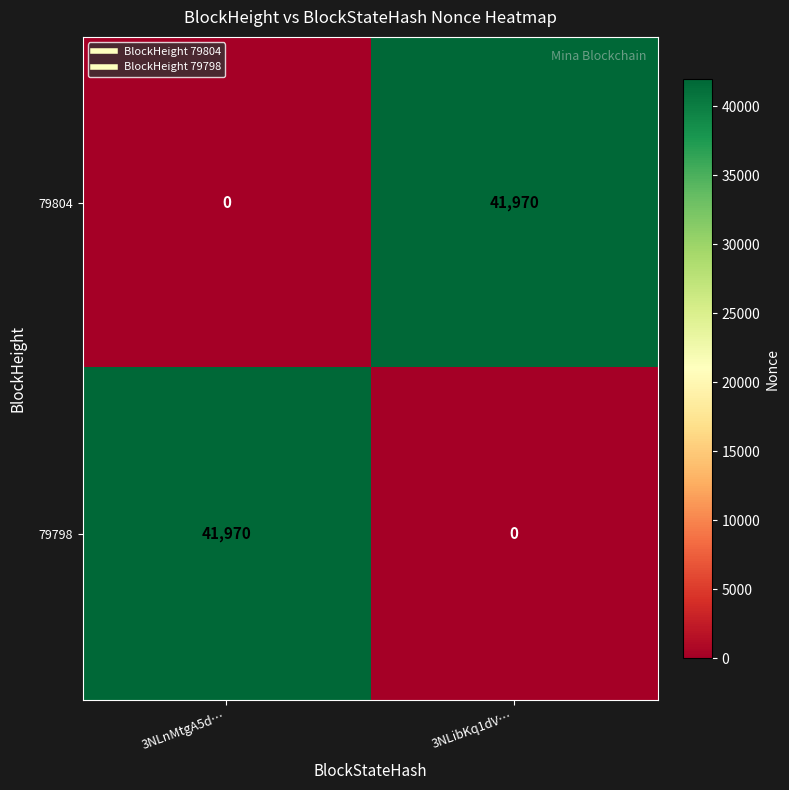

List the labels in order of 79798 value, largest first.

3NLnMtgA5d…, 3NLibKq1dV…